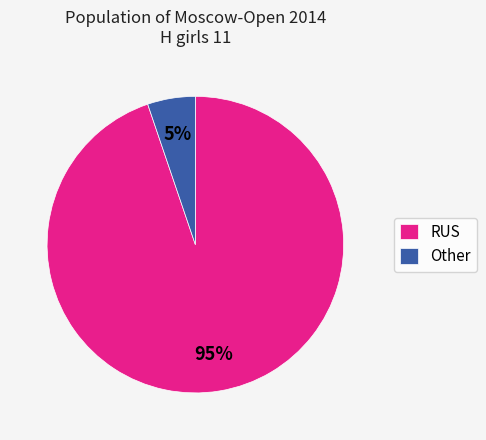

To the nearest percent, what portion does Other represent?

5%